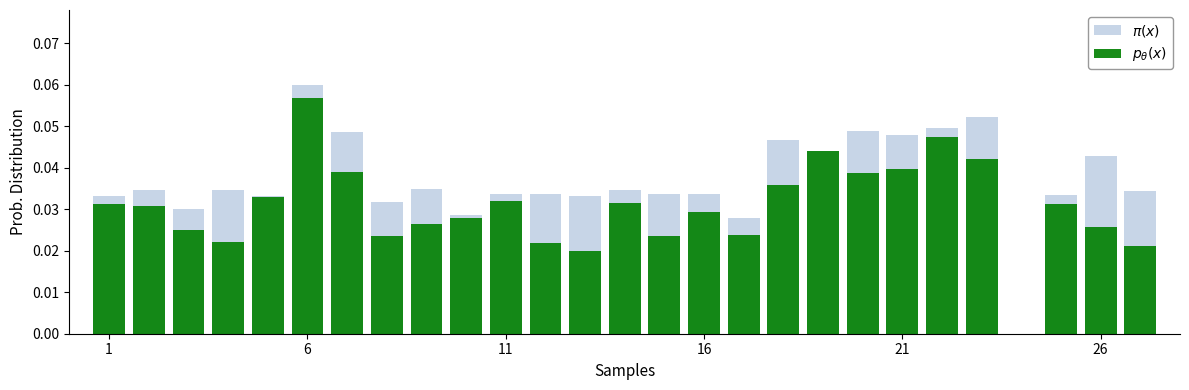

Are the bars horizontal?

No